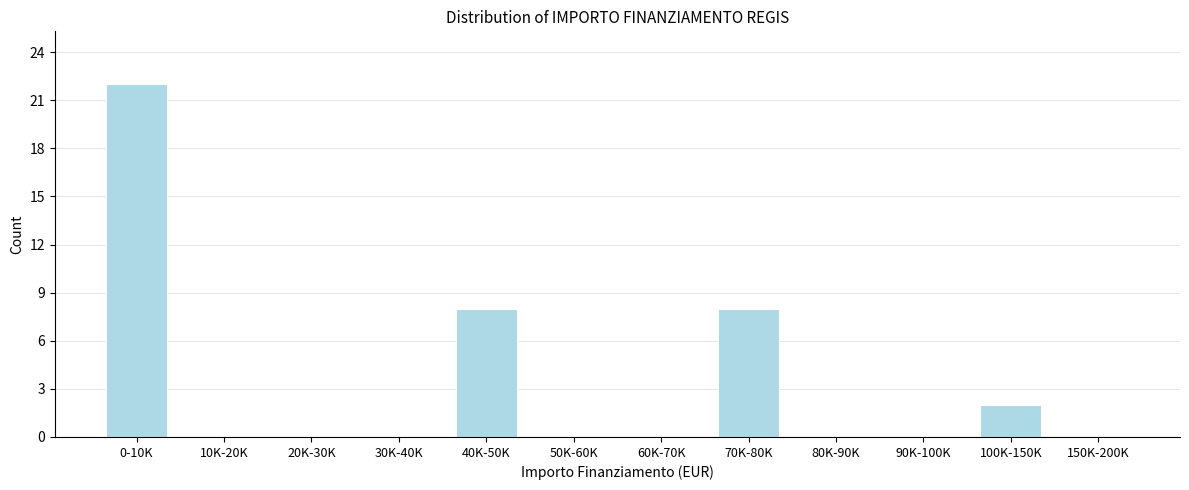

Reading right to left, list all the values displayed in this chart.

150K-200K=0	100K-150K=2	90K-100K=0	80K-90K=0	70K-80K=8	60K-70K=0	50K-60K=0	40K-50K=8	30K-40K=0	20K-30K=0	10K-20K=0	0-10K=22